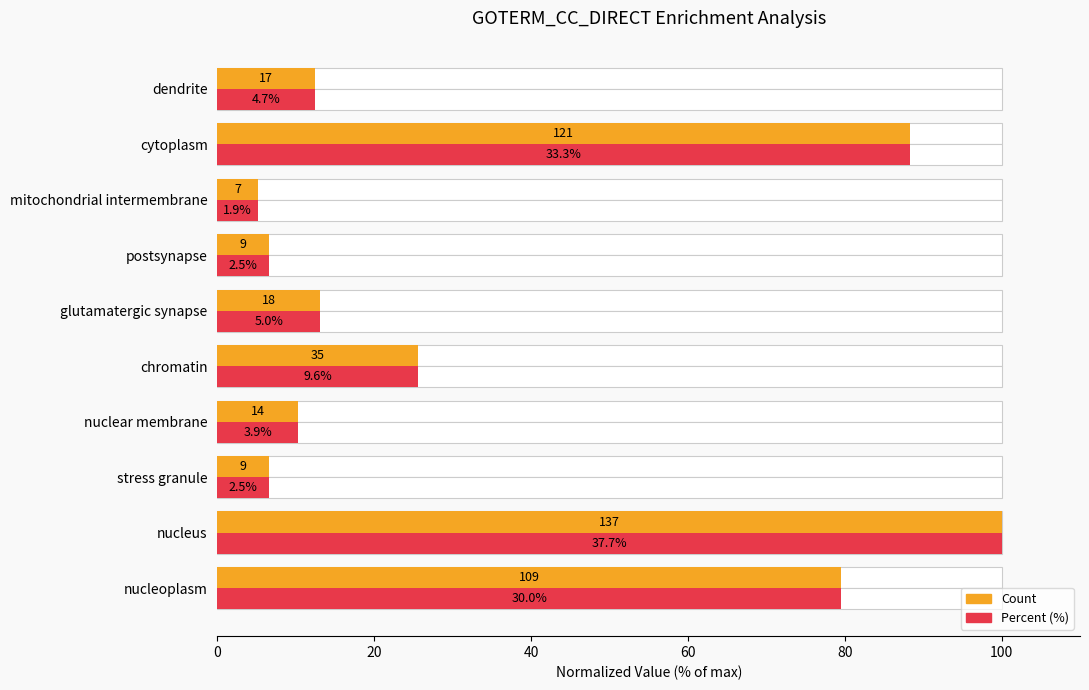

List the series in order of their overall mean, lowest first.

Percent (%), Count